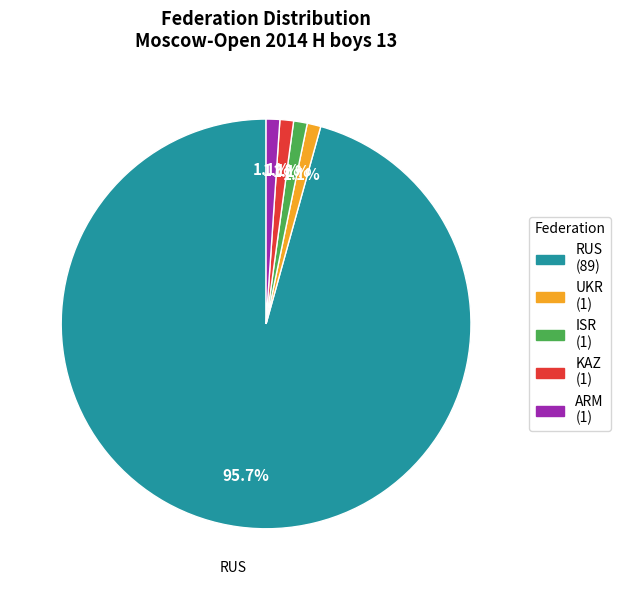

Combined, what portion of the pie is KAZ and ISR?

2.2%